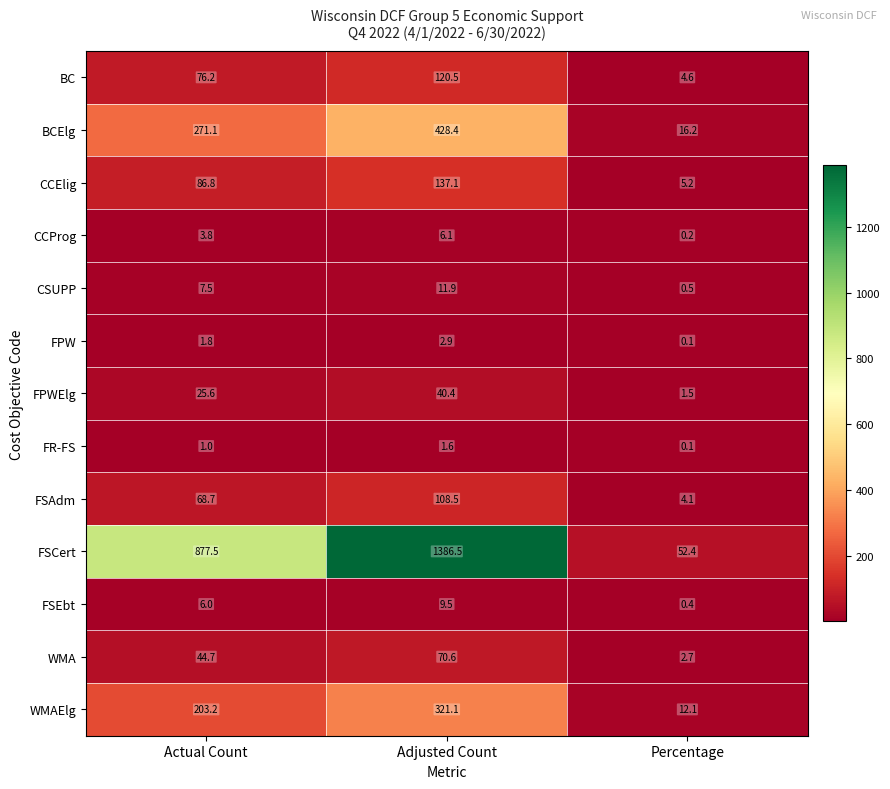

What is the spread (max minus min) of values at Percentage?

52.3